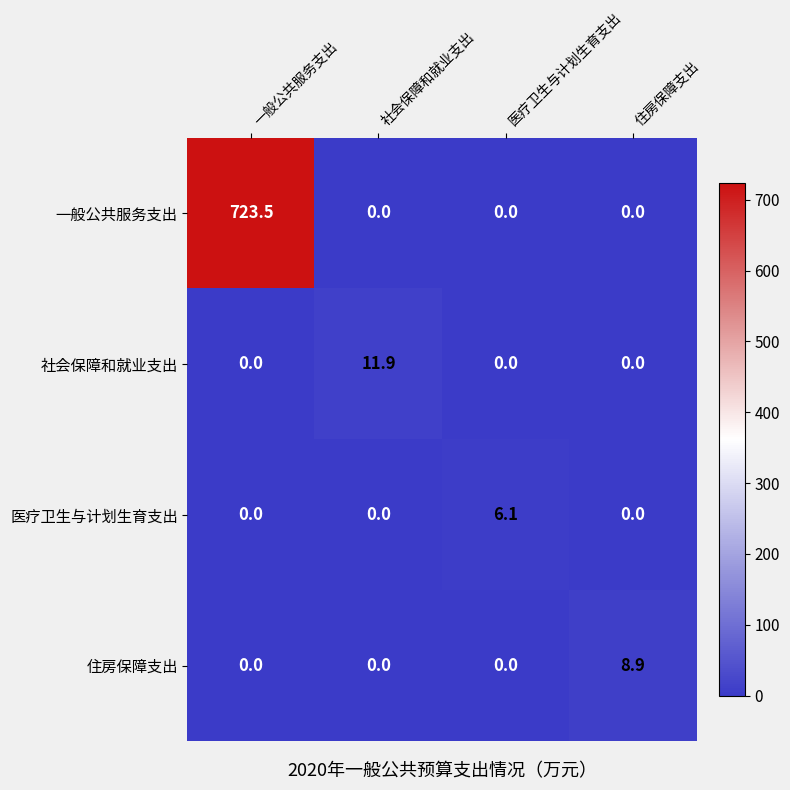

Count the 住房保障支出 values in the range 0 to 8.

3